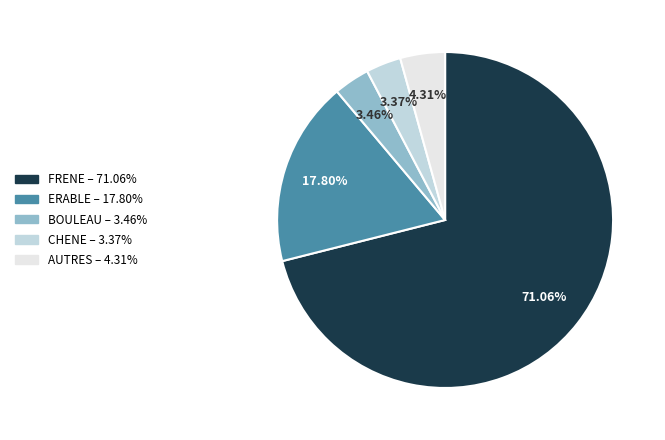

Count the number of slices in the pie.

5